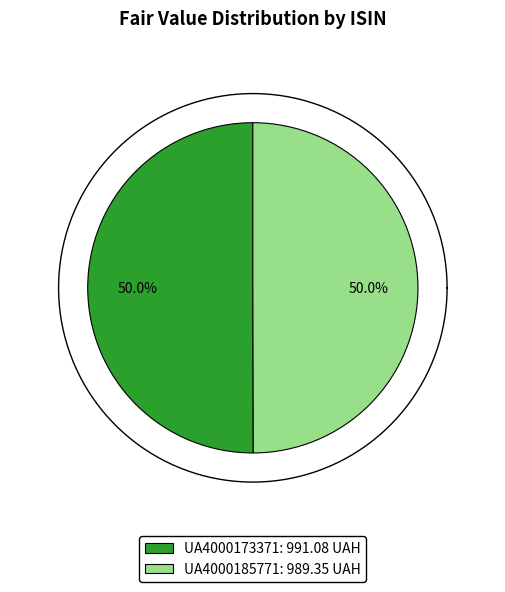

What is the change in value from UA4000173371 to UA4000185771?

-1.7